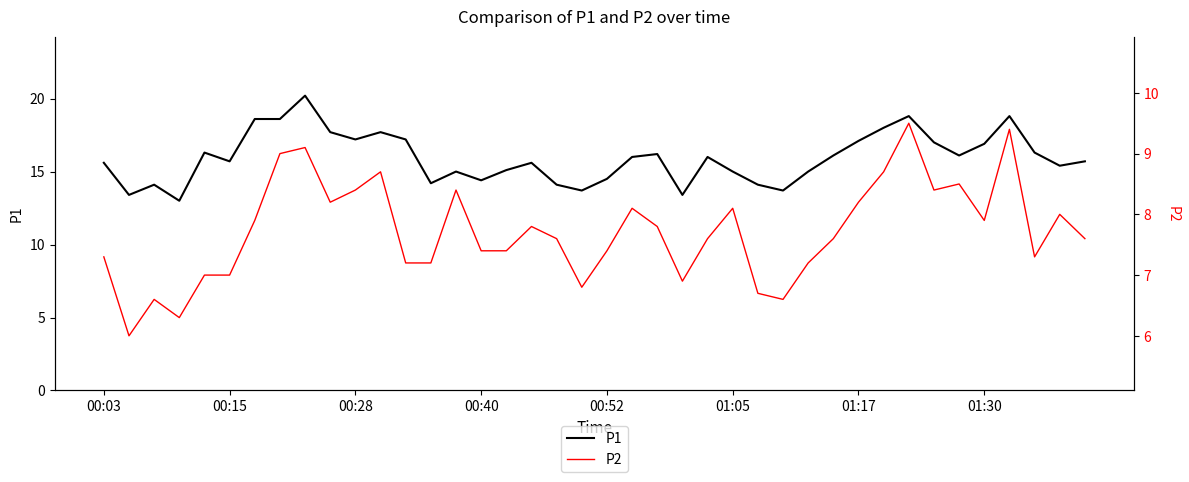

True or false: P2 and P1 intersect in this chart.

False